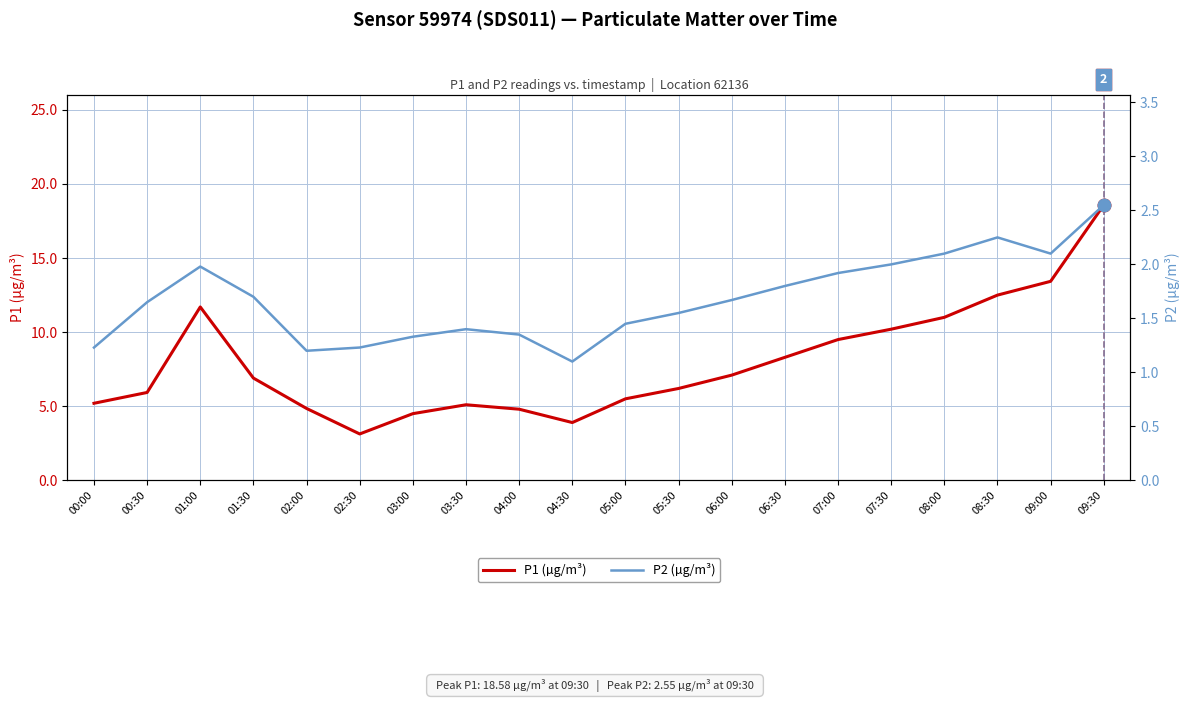

What is the smallest value displayed?

1.1